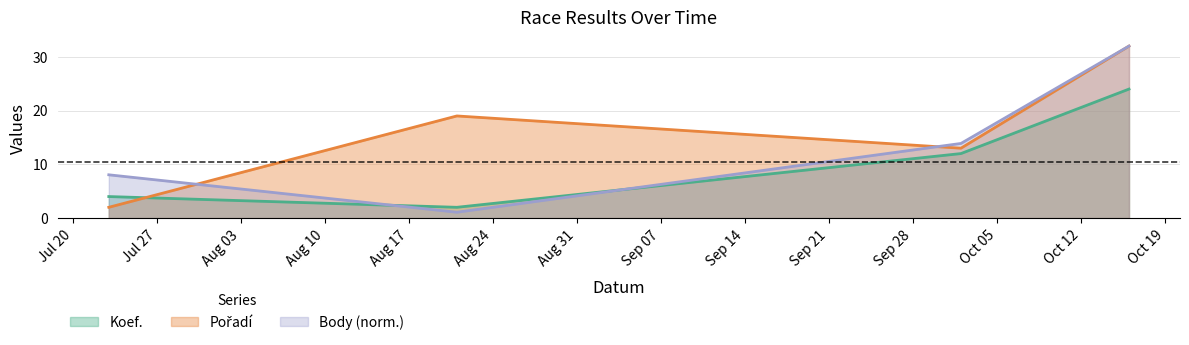

List the series in order of their overall mean, lowest first.

Koef., Body, Pořadí